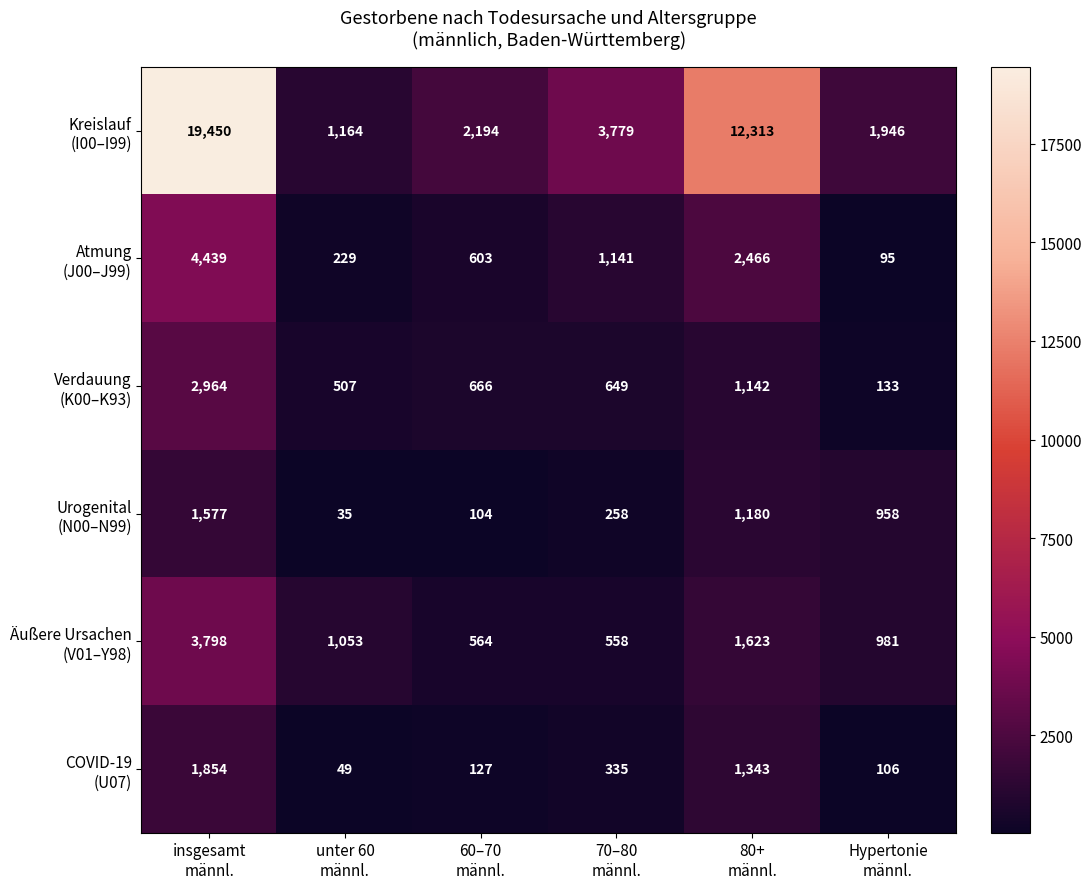

What is the greatest value displayed?

19450